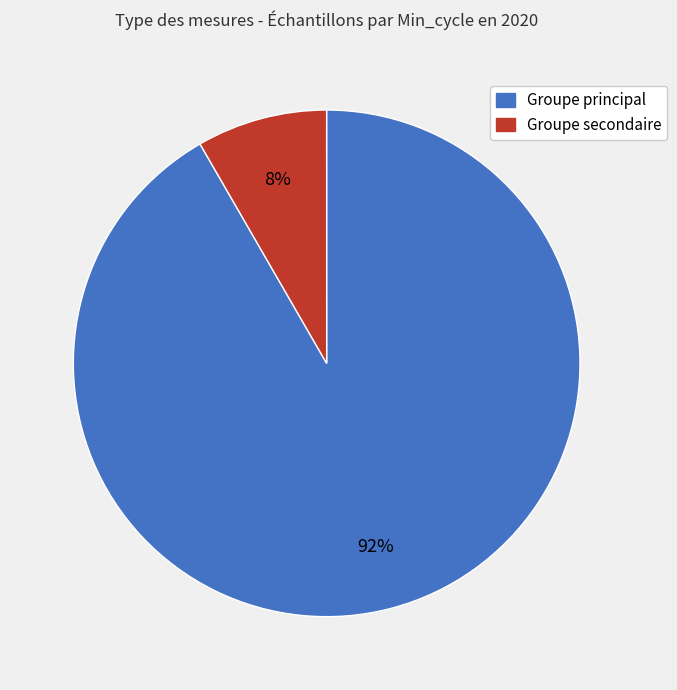

Is there any slice that represents more than half of the pie?

Yes